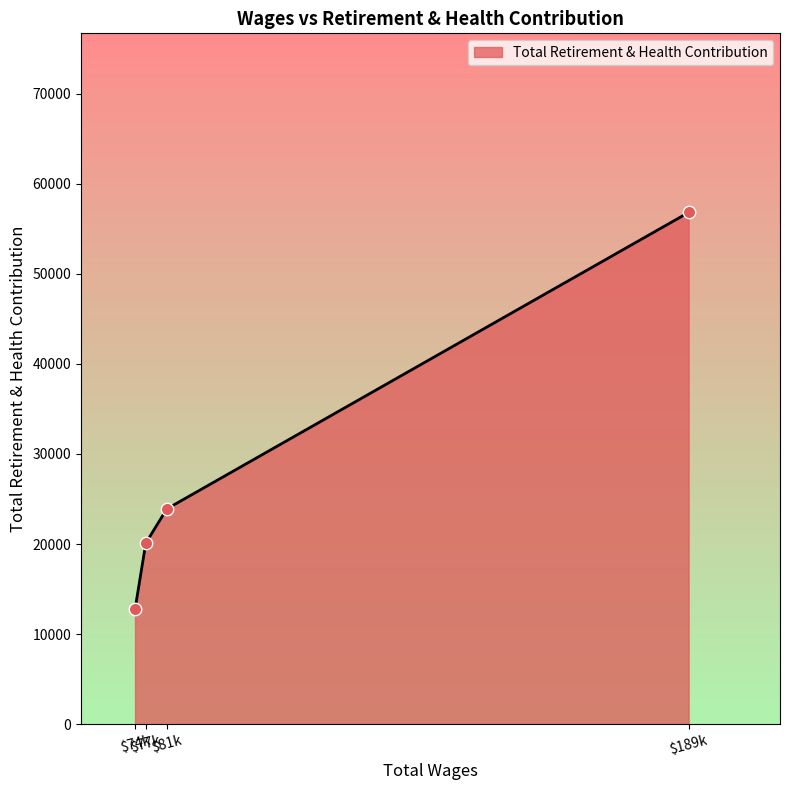

What is the maximum value shown in the chart?

56819